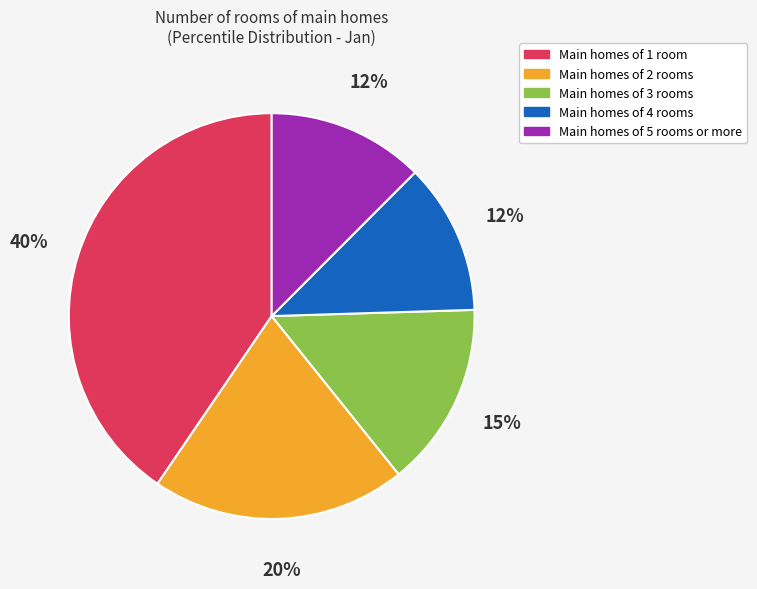

How many segments does this pie chart have?

5